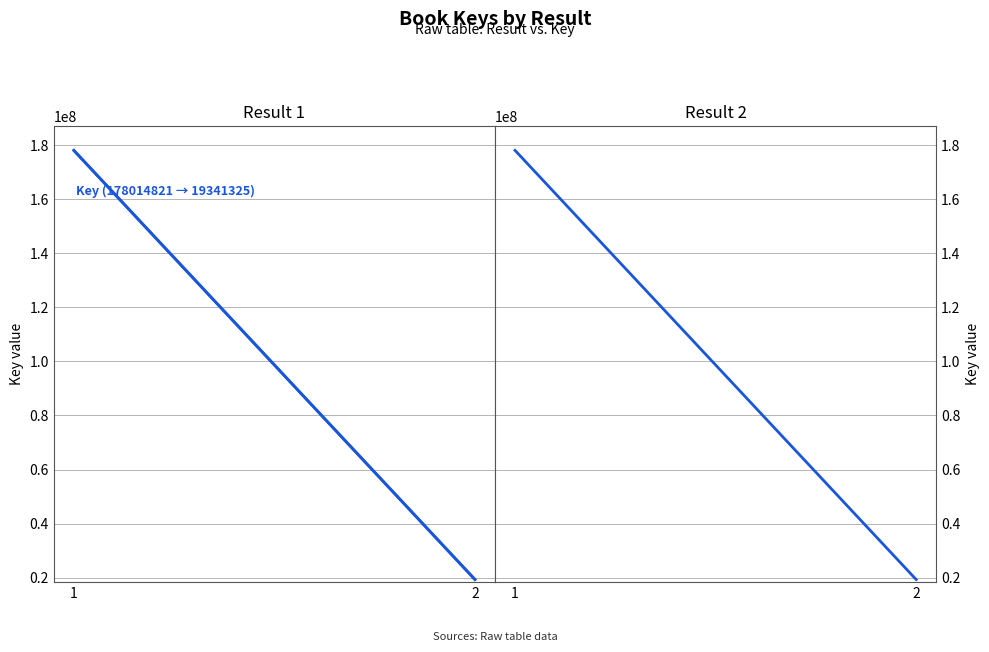

Rank the categories by value from lowest to highest.

2, 1